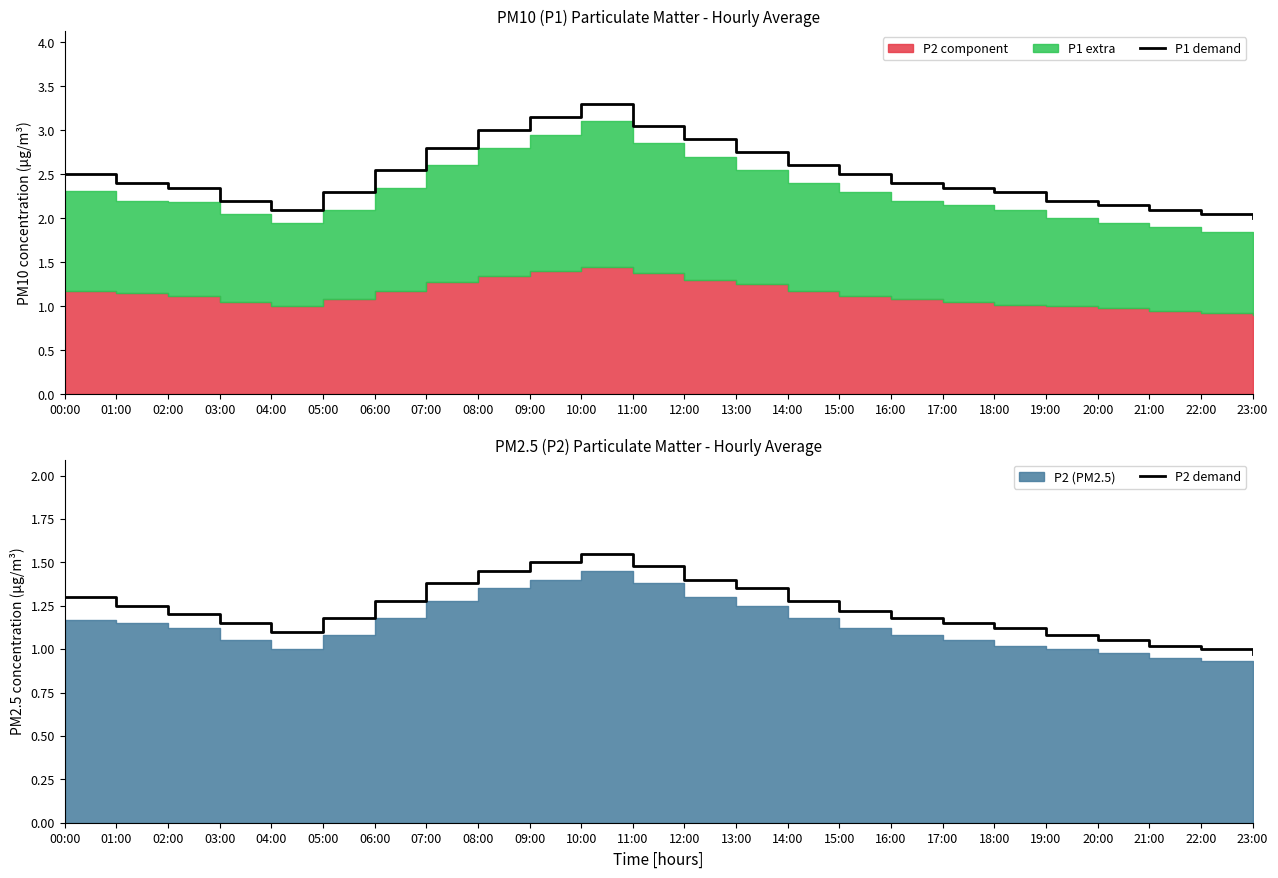

Reading right to left, what are all the values shown in this chart?

P1 demand: 2.0	2.0	2.1	2.1	2.2	2.3	2.4	2.4	2.5	2.6	2.8	2.9	3.0	3.3	3.1	3.0	2.8	2.5	2.3	2.1	2.2	2.4	2.4	2.5
P2 demand: 1.0	1.0	1.0	1.1	1.1	1.1	1.1	1.2	1.2	1.3	1.4	1.4	1.5	1.6	1.5	1.4	1.4	1.3	1.2	1.1	1.1	1.2	1.2	1.3